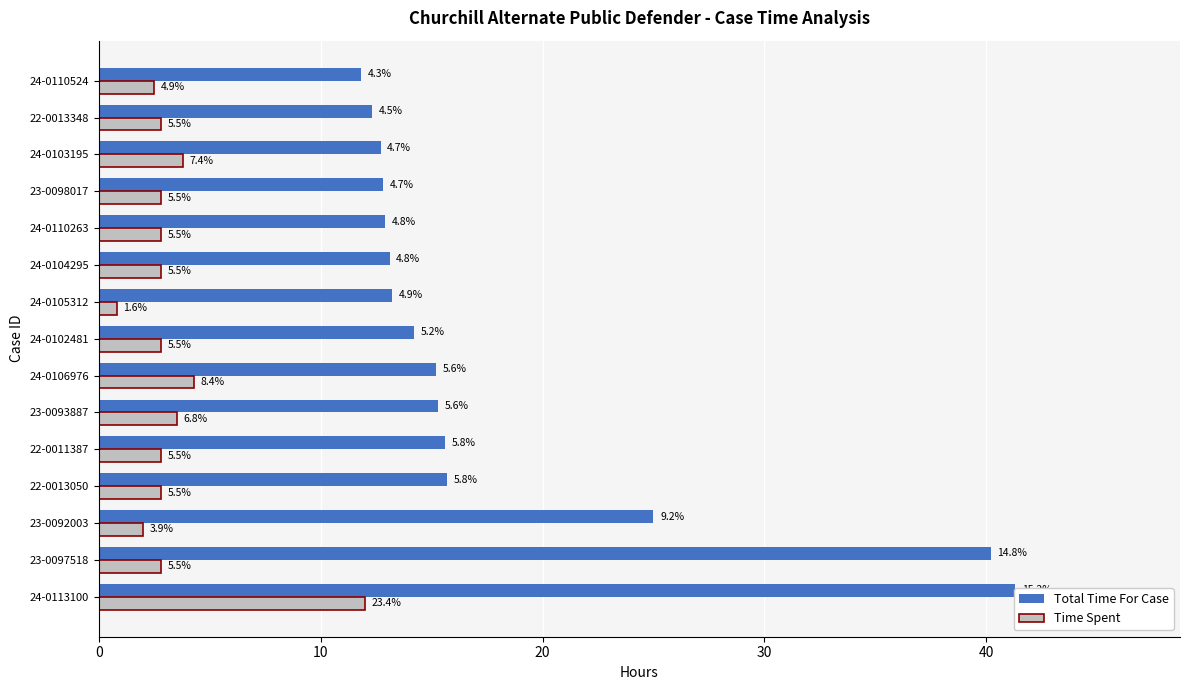

Rank the series at 22-0011387 from lowest to highest value.

Time Spent, Total Time For Case